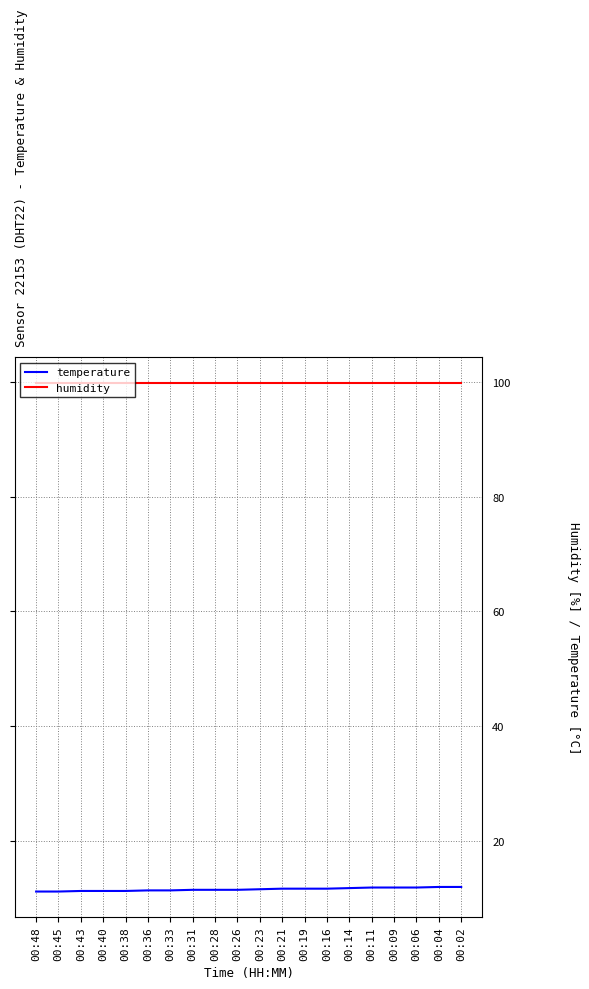

What is the sum of all humidity values?

1998.0